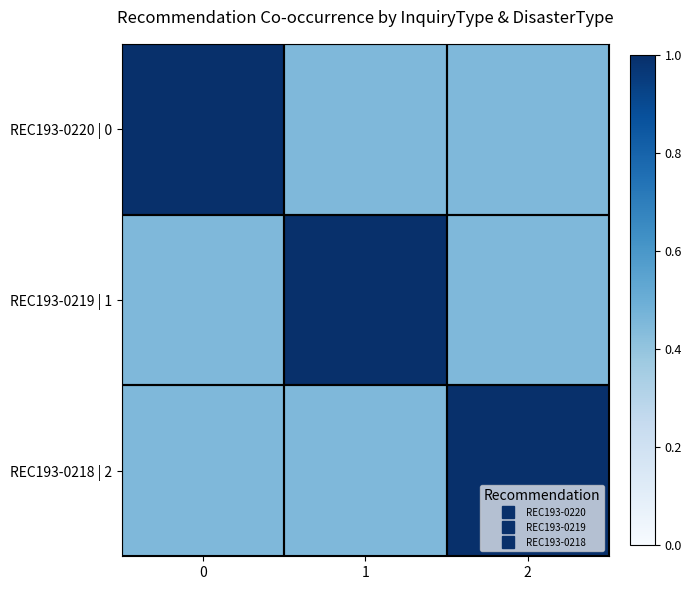

Which series has the largest total across all categories?

REC193-0220 | 0